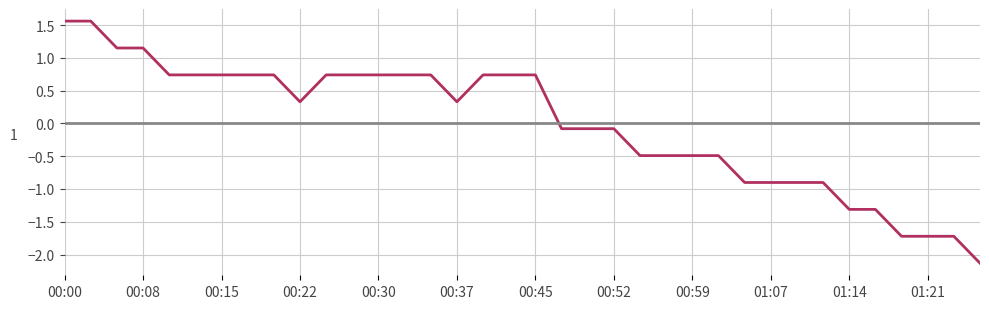

How many series are shown in this chart?

2